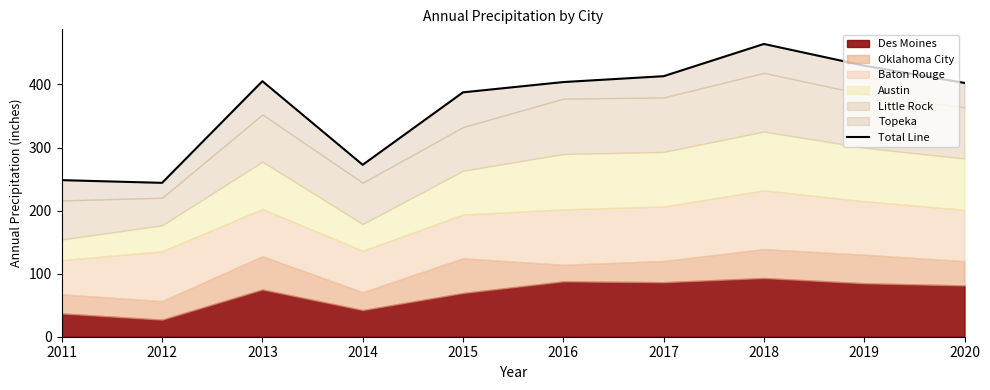

True or false: the data shows 248.3 at 2011.

True